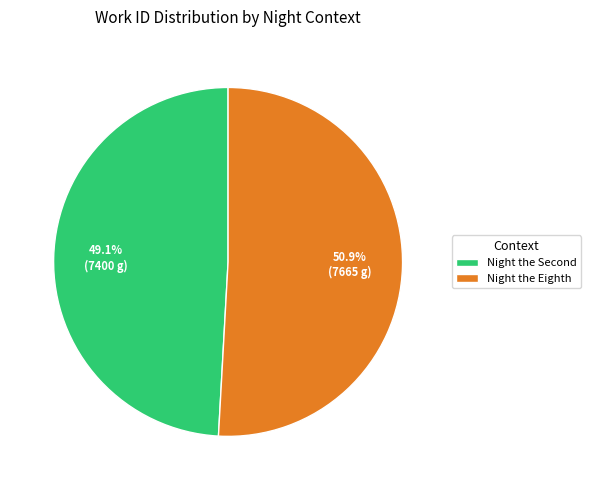

To the nearest percent, what portion does Night the Eighth represent?

51%